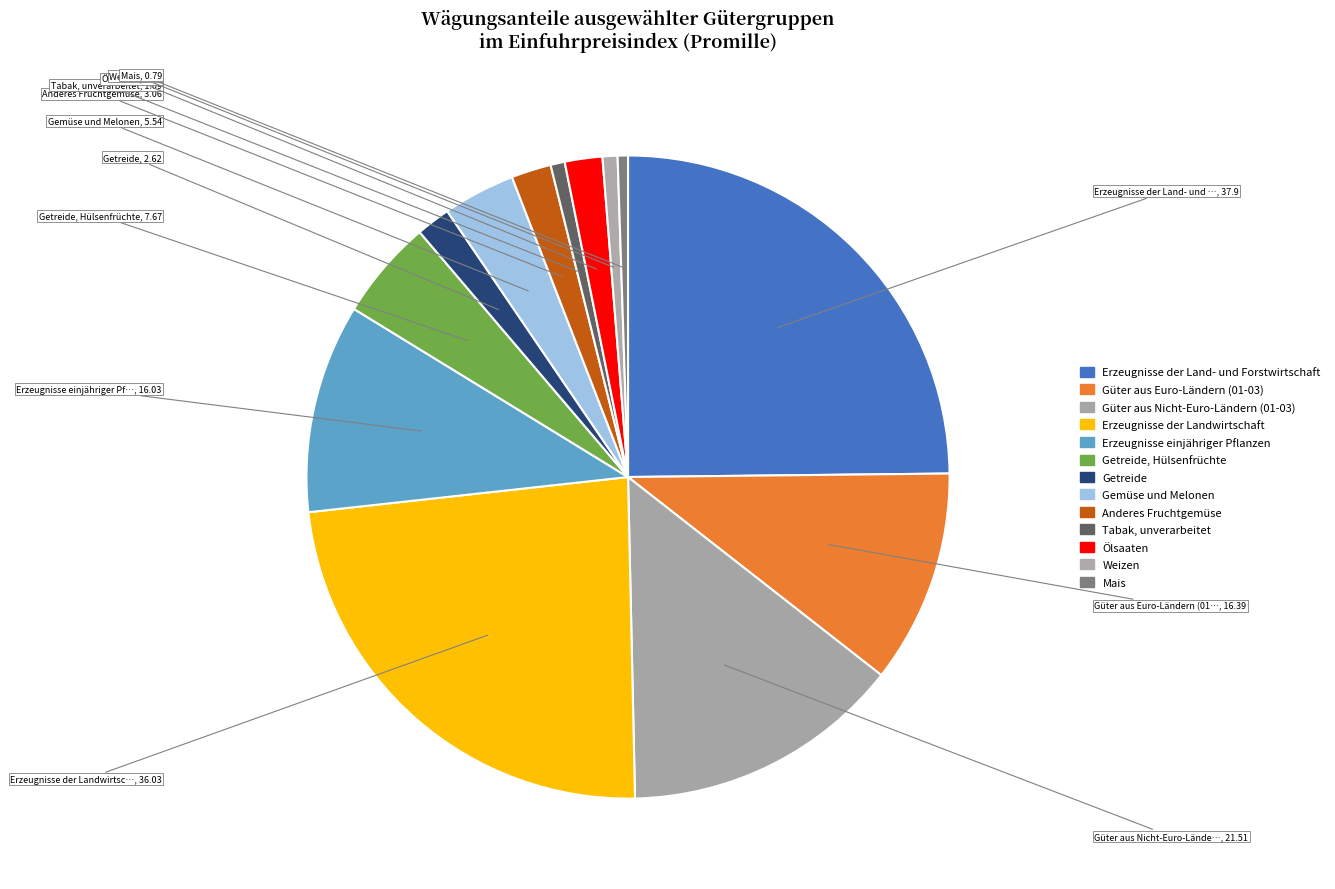

How many segments does this pie chart have?

13